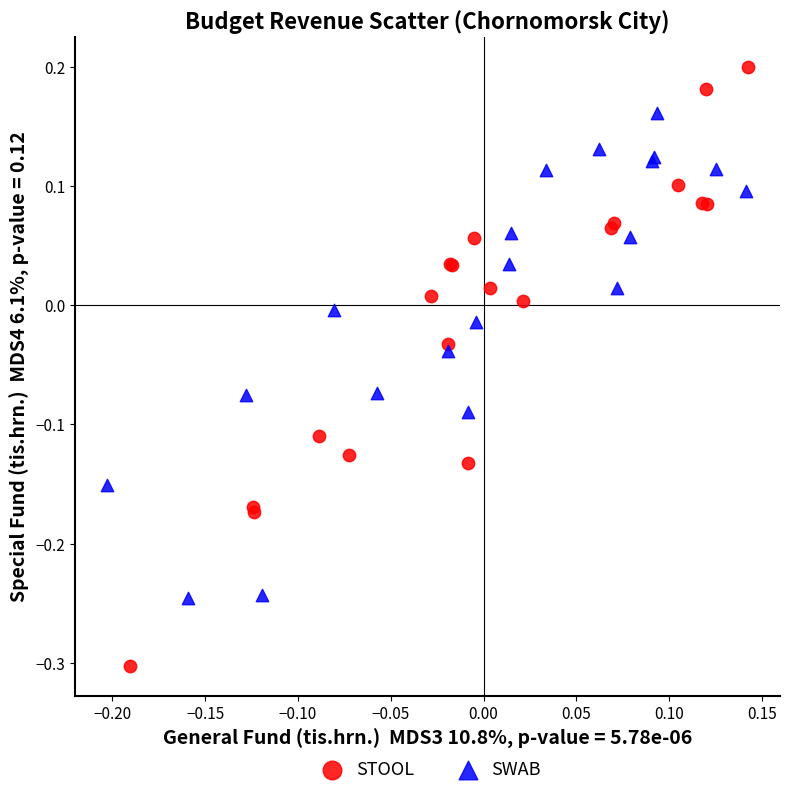

Which series contains the lowest Y value?

STOOL